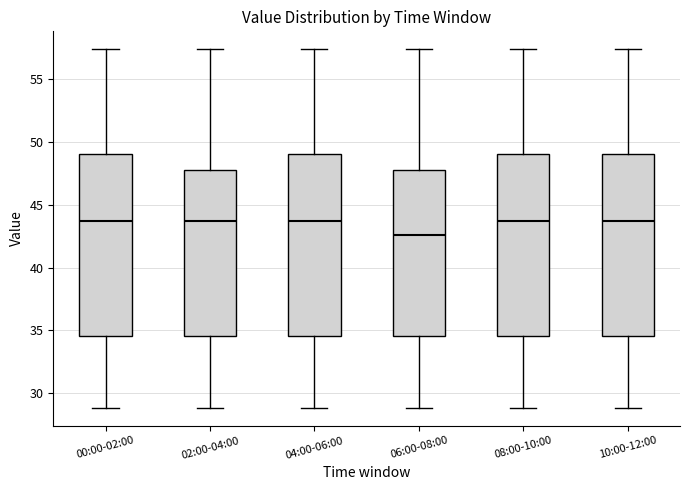

Reading left to right, read every box against the y-axis: the position of its median line, the range the box covers, and the ends of its whiskers. The values are not printed on the chart, so give them approximately, as read against the axis.

00:00-02:00: median 43.5, box 34.5 to 49.0, whiskers 29.0 to 57.5
02:00-04:00: median 43.5, box 34.5 to 48.0, whiskers 29.0 to 57.5
04:00-06:00: median 43.5, box 34.5 to 49.0, whiskers 29.0 to 57.5
06:00-08:00: median 42.5, box 34.5 to 48.0, whiskers 29.0 to 57.5
08:00-10:00: median 43.5, box 34.5 to 49.0, whiskers 29.0 to 57.5
10:00-12:00: median 43.5, box 34.5 to 49.0, whiskers 29.0 to 57.5